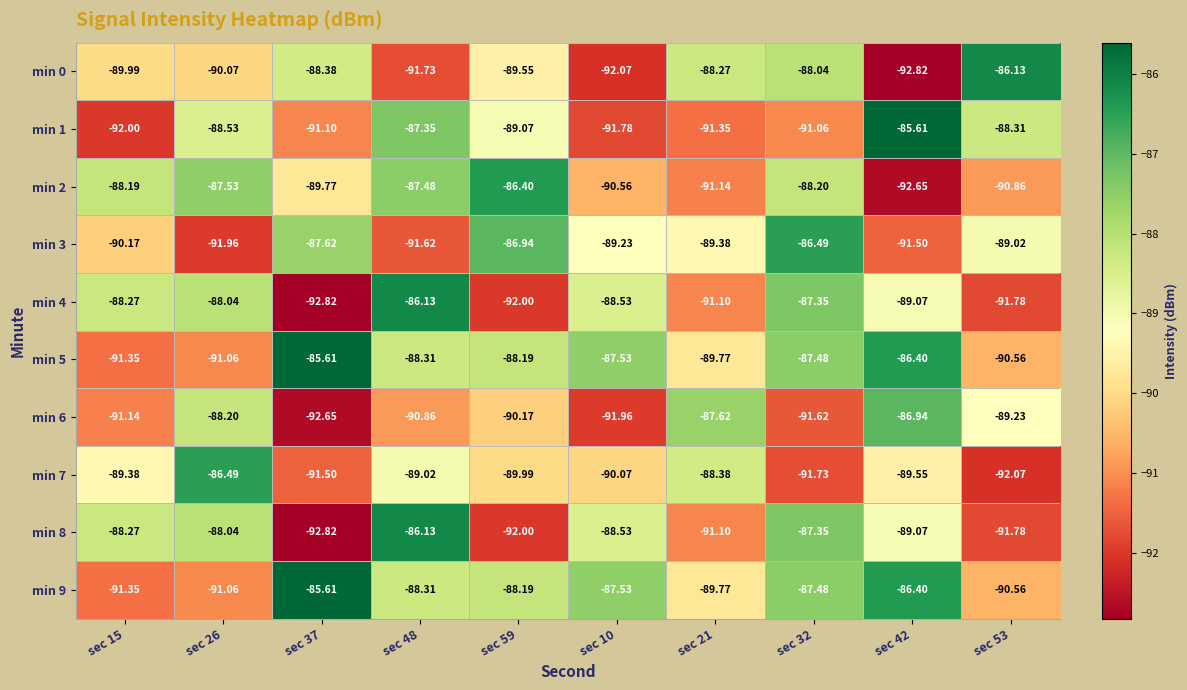

Is the value of min 2 at sec 48 greater than the value of min 0 at sec 53?

No